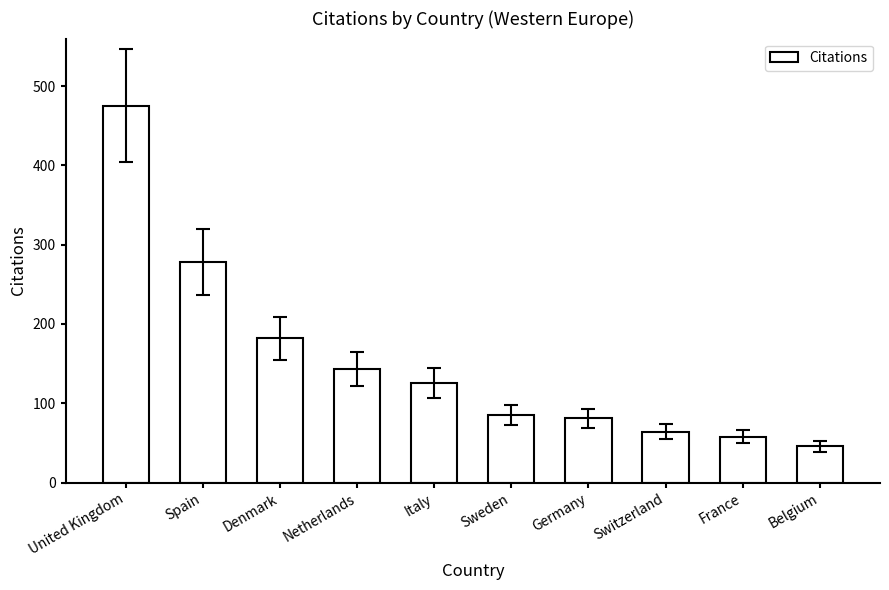

Count the number of categories in the chart.

10